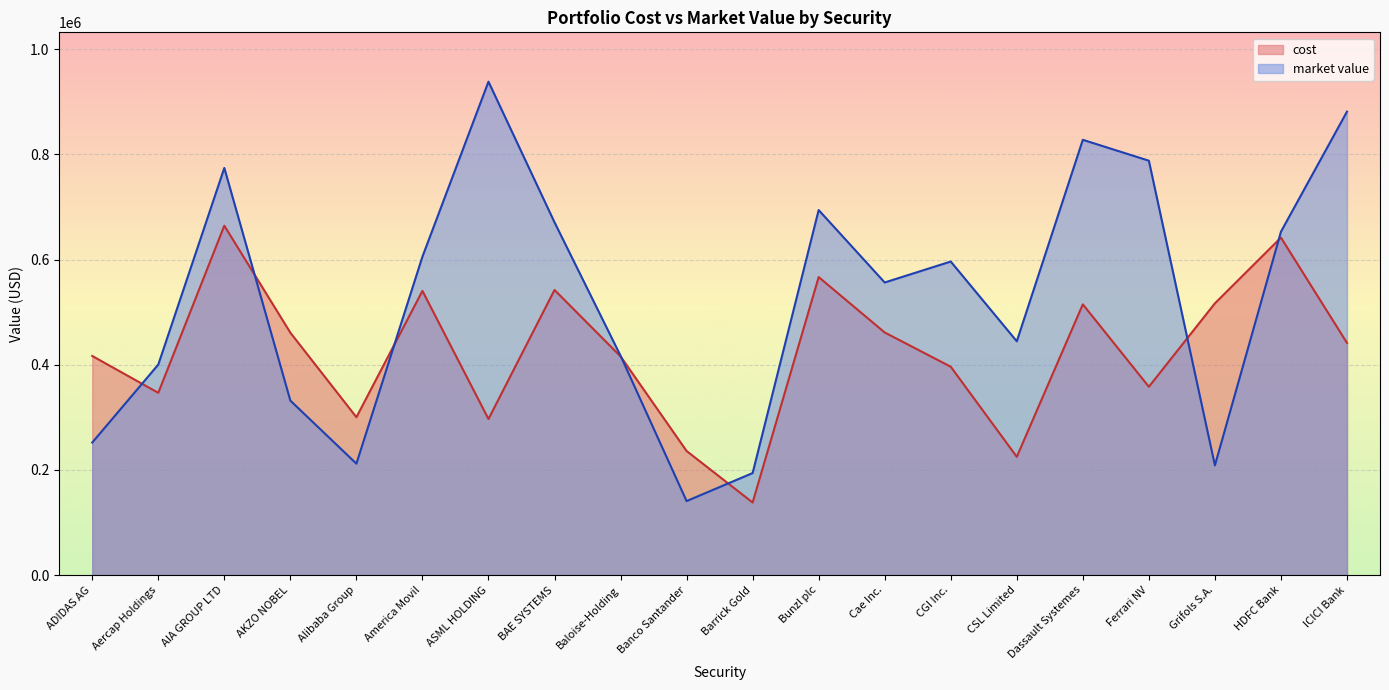

What is the smallest value displayed?

137974.4